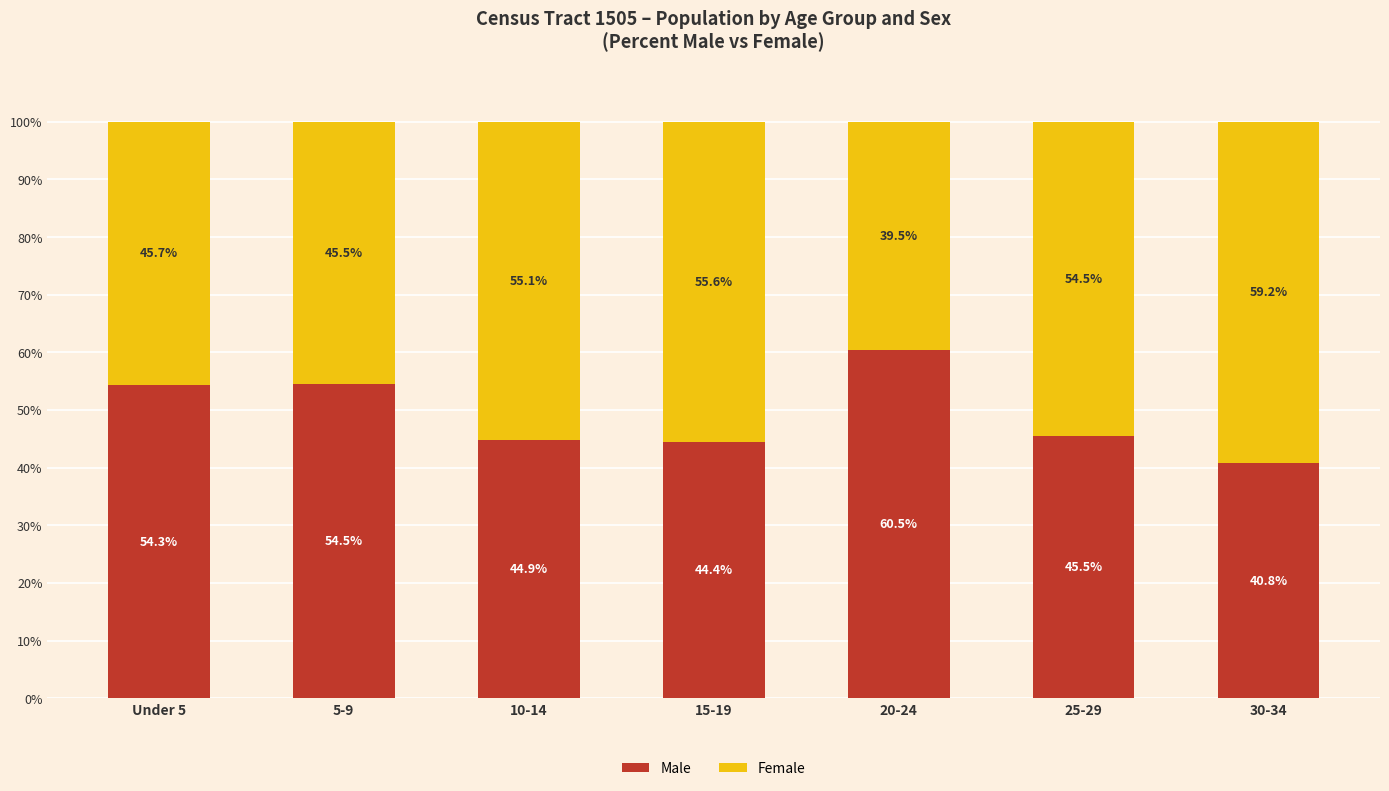

True or false: Male has a value of 44.9 at 10-14.

True